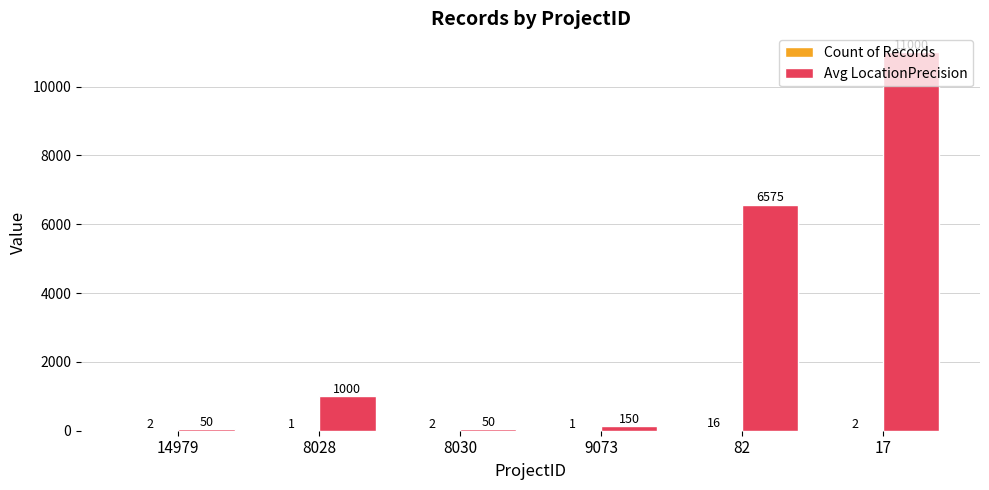

Which series has the largest total across all categories?

Avg LocationPrecision